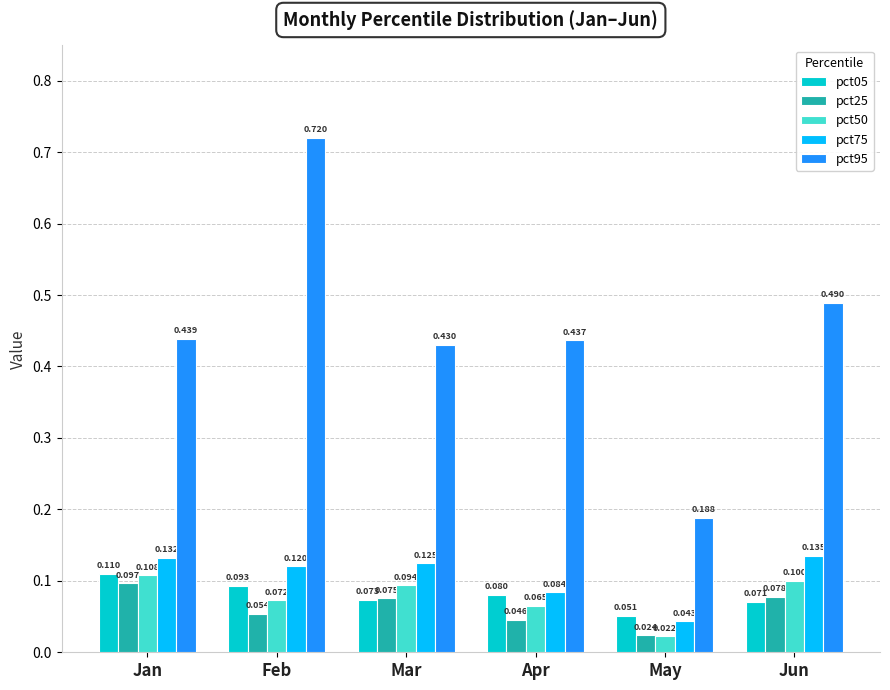

What is the value of the pct50 bar at the 2nd from the left?

0.1